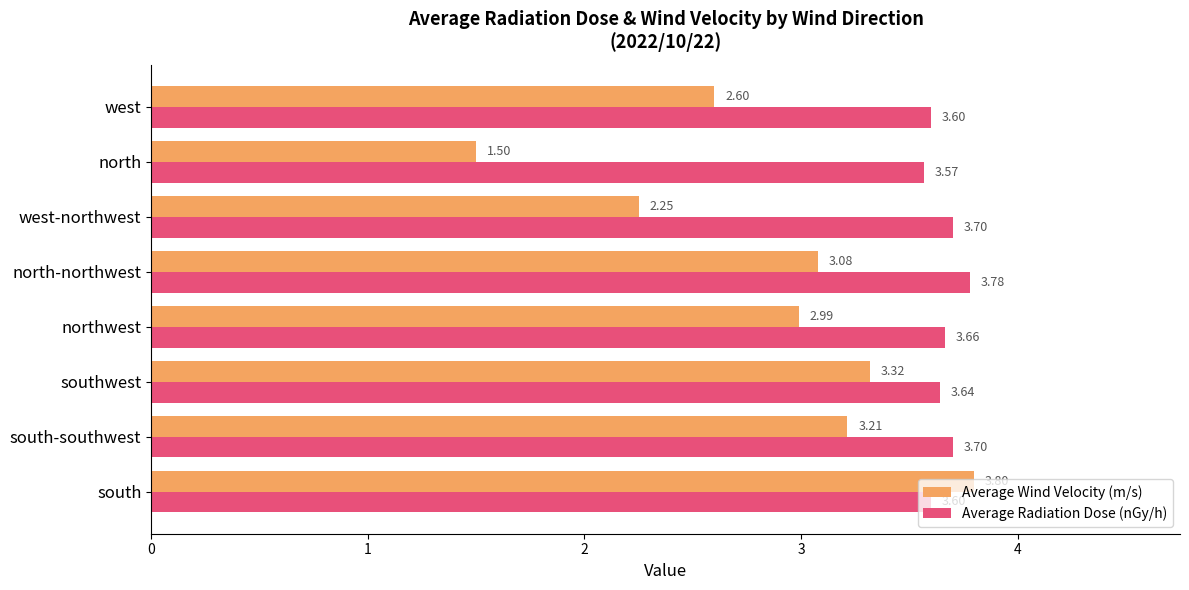

What is the minimum value shown in the chart?

1.5